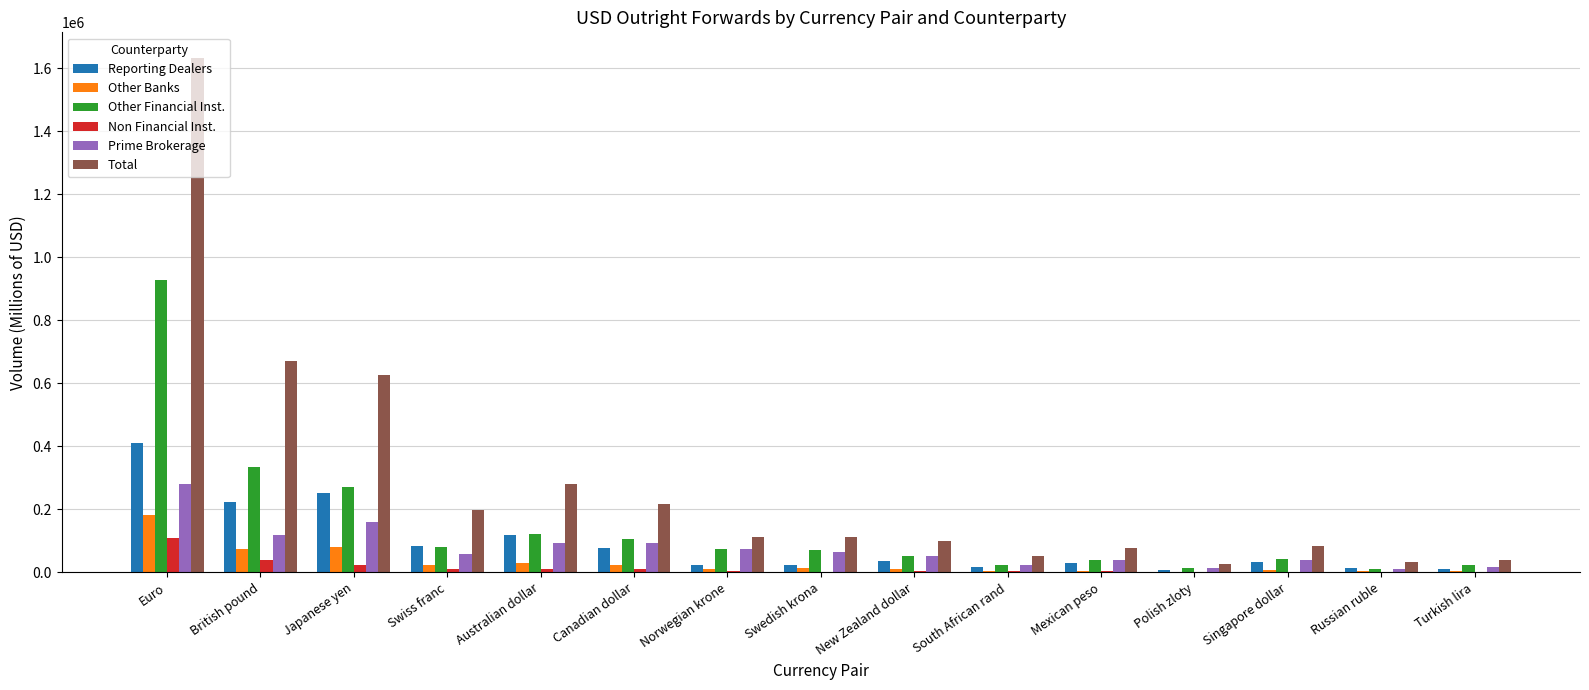

At which category is the sum across all series the highest?

Euro